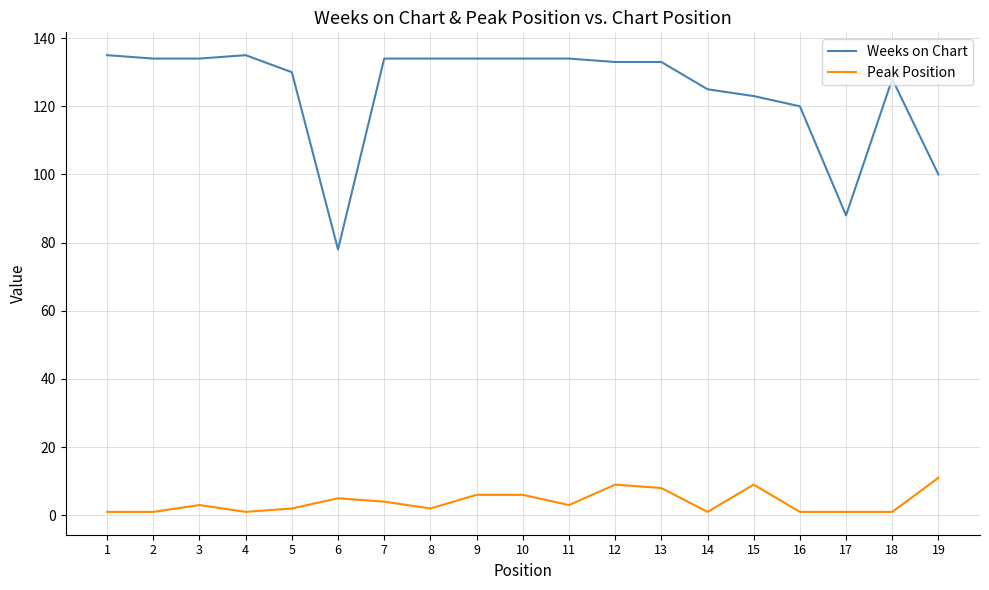

Which series has the widest spread of values?

Weeks on Chart